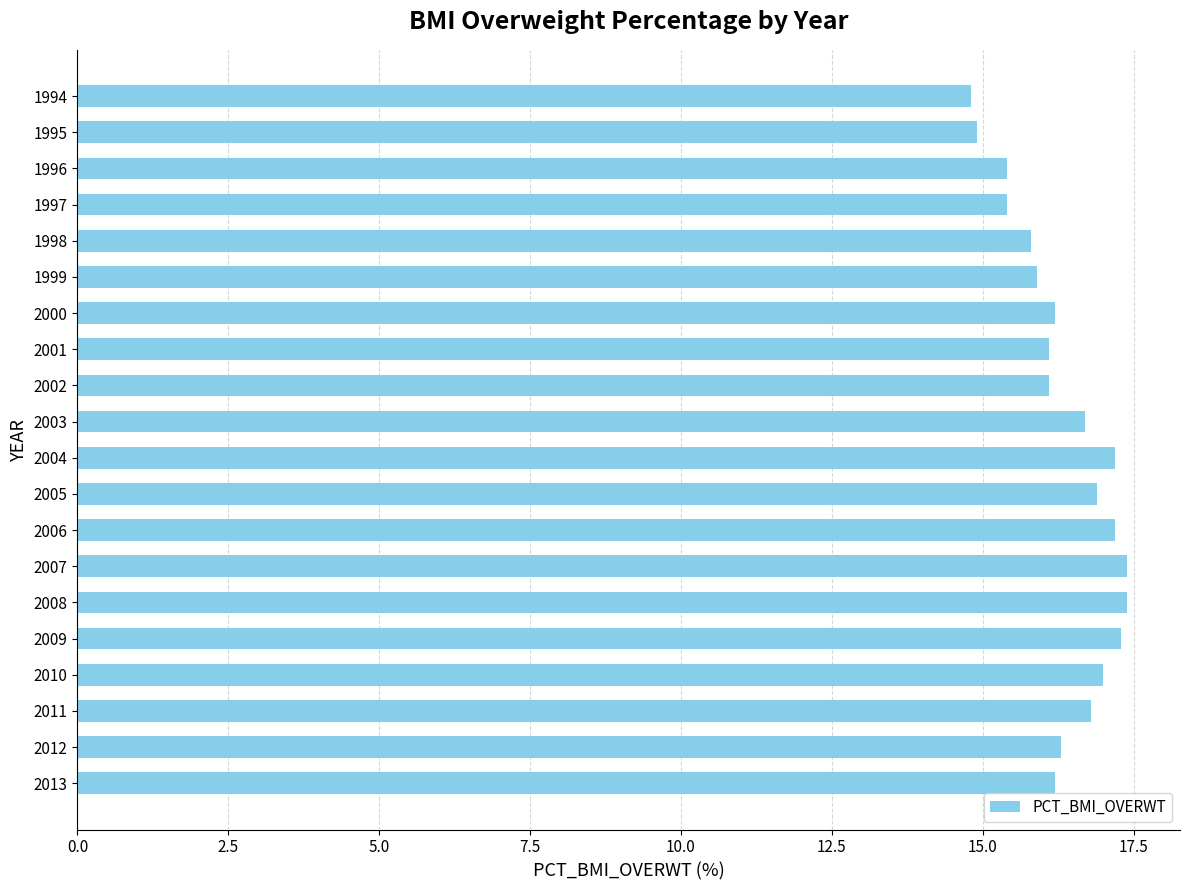

What is the difference between the values at 2009 and 1995?

2.4